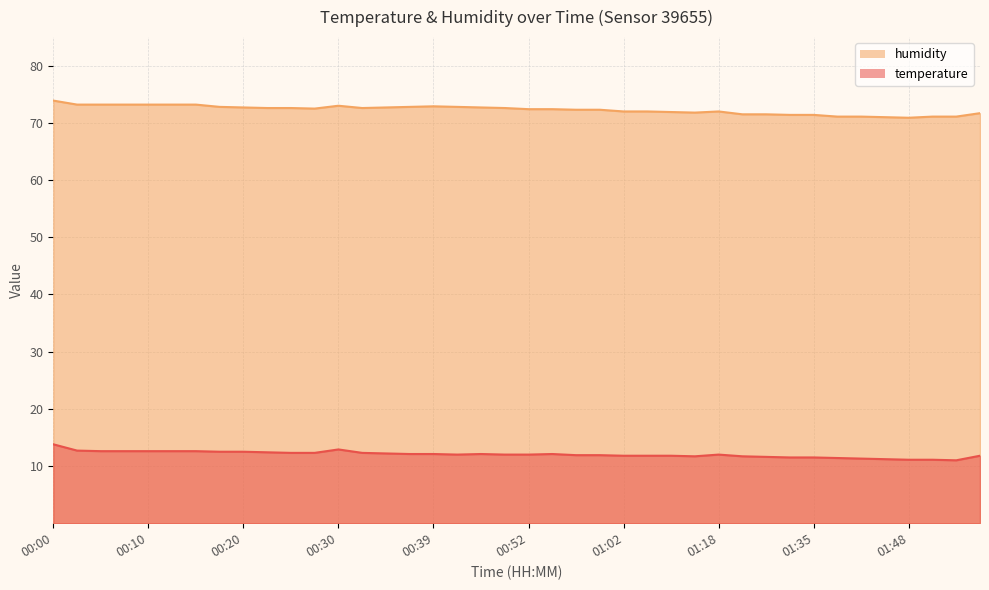

Reading left to right, list all the values displayed in this chart.

temperature: 13.8	12.7	12.6	12.6	12.6	12.6	12.6	12.5	12.5	12.4	12.3	12.3	12.9	12.3	12.2	12.1	12.1	12.0	12.1	12.0	12.0	12.1	11.9	11.9	11.8	11.8	11.8	11.7	12.0	11.7	11.6	11.5	11.5	11.4	11.3	11.2	11.1	11.1	11.0	11.8
humidity: 73.9	73.2	73.2	73.2	73.2	73.2	73.2	72.8	72.7	72.6	72.6	72.5	73.0	72.6	72.7	72.8	72.9	72.8	72.7	72.6	72.4	72.4	72.3	72.3	72.0	72.0	71.9	71.8	72.0	71.5	71.5	71.4	71.4	71.1	71.1	71.0	70.9	71.1	71.1	71.7